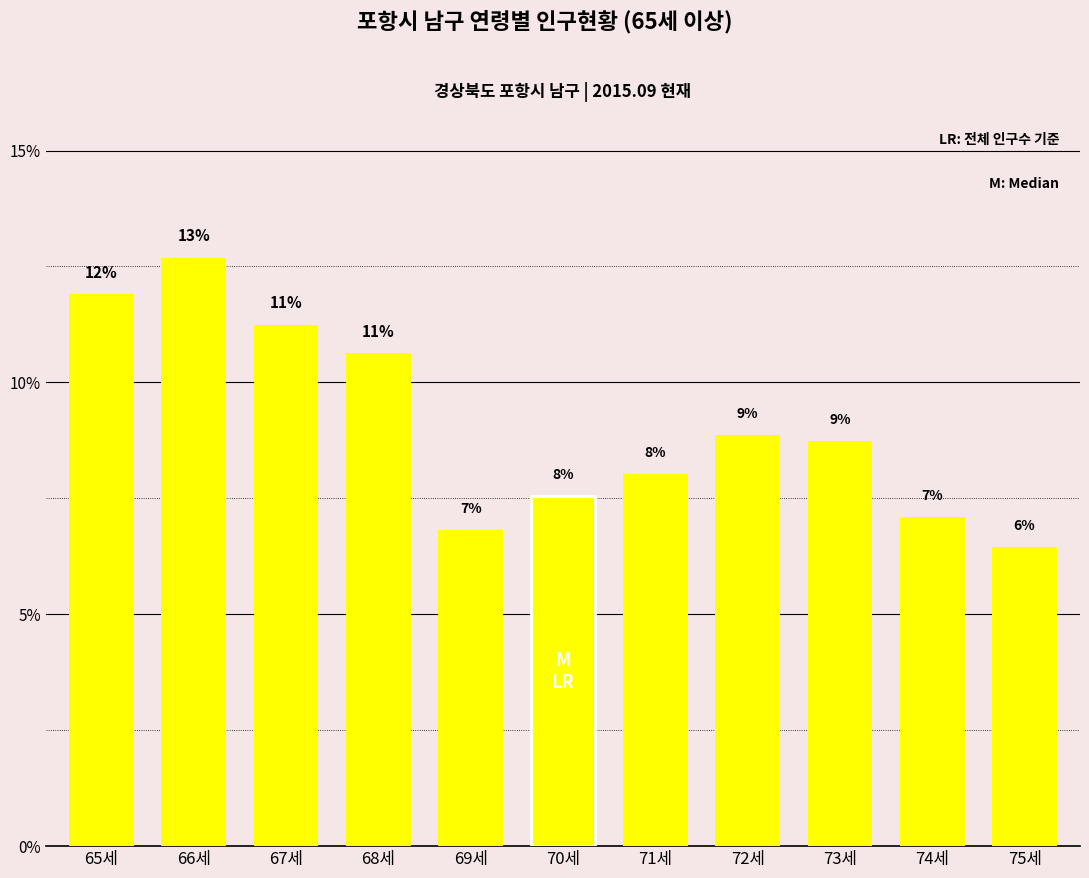

Rank the categories by value from highest to lowest.

66세, 65세, 67세, 68세, 72세, 73세, 71세, 70세, 74세, 69세, 75세